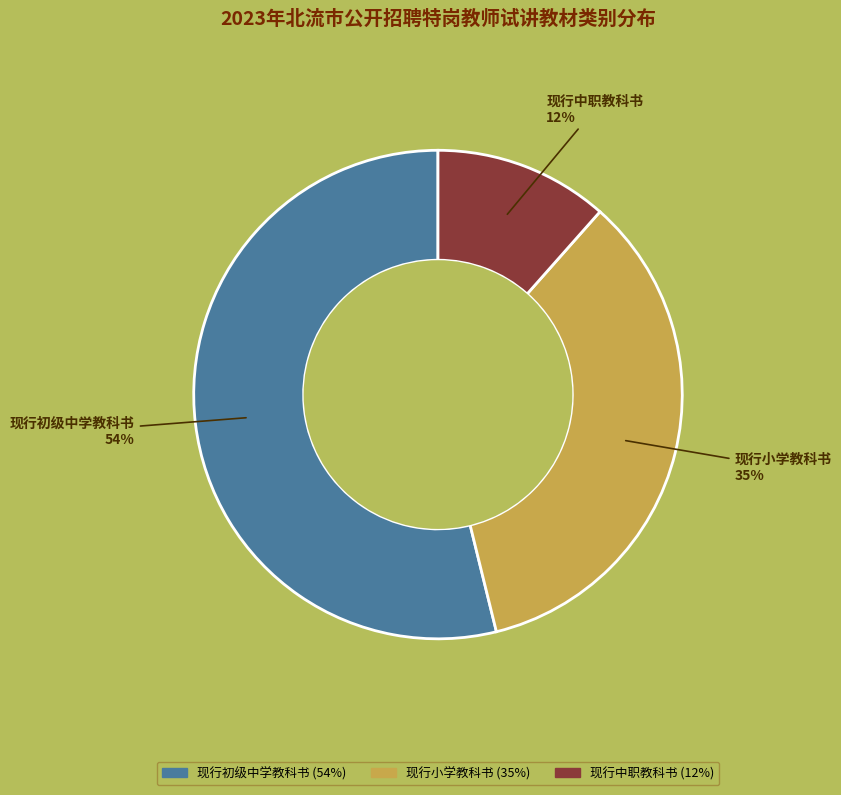

What is the ratio of the value at 现行中职教科书 to the value at 现行小学教科书?

0.3